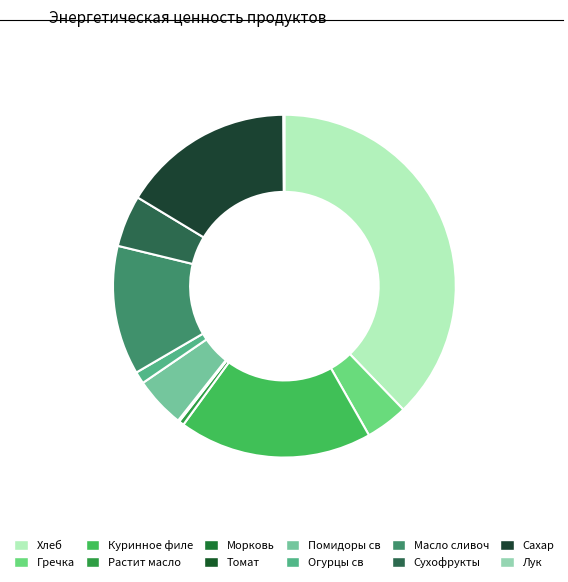

Rank the categories by value from lowest to highest.

Томат, Морковь, Лук, Растит масло, Огурцы св, Гречка, Помидоры св, Сухофрукты, Масло сливоч, Сахар, Куринное филе, Хлеб